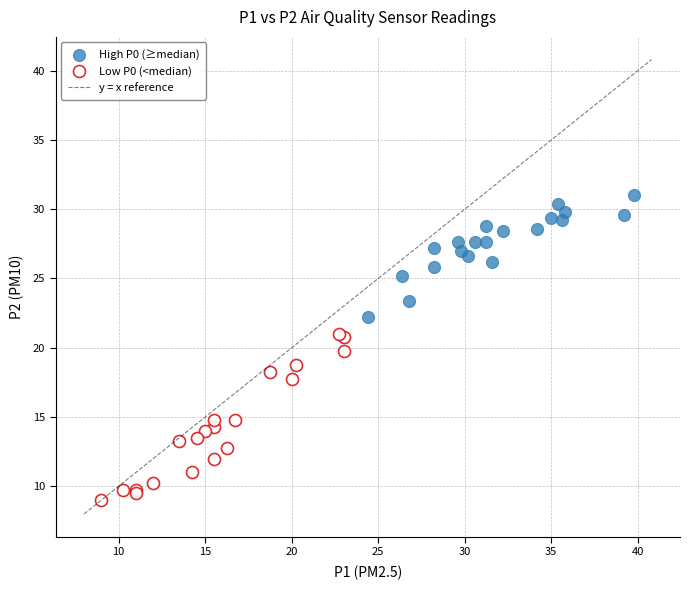

Which series has the widest spread of Y values?

Low P0 (<median)